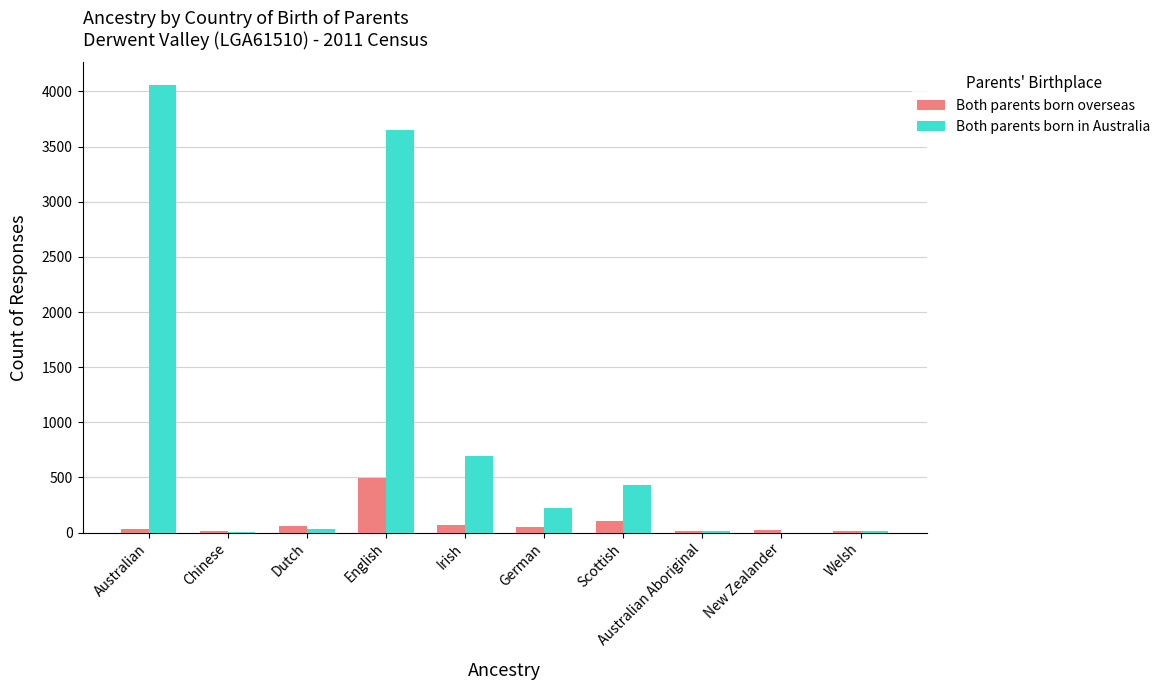

Where does the Both parents born overseas series first go above 54?

Dutch